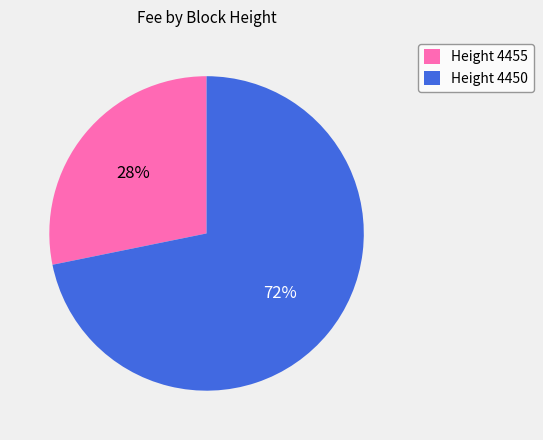

Combined, do Height 4455 and Height 4450 account for over 50%?

Yes